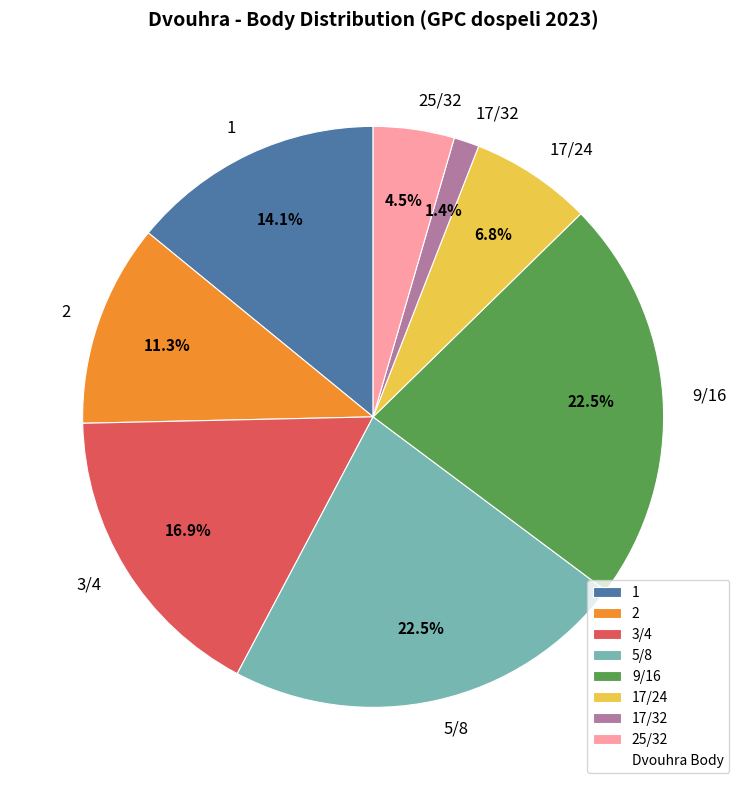

Does any single category account for the majority?

No